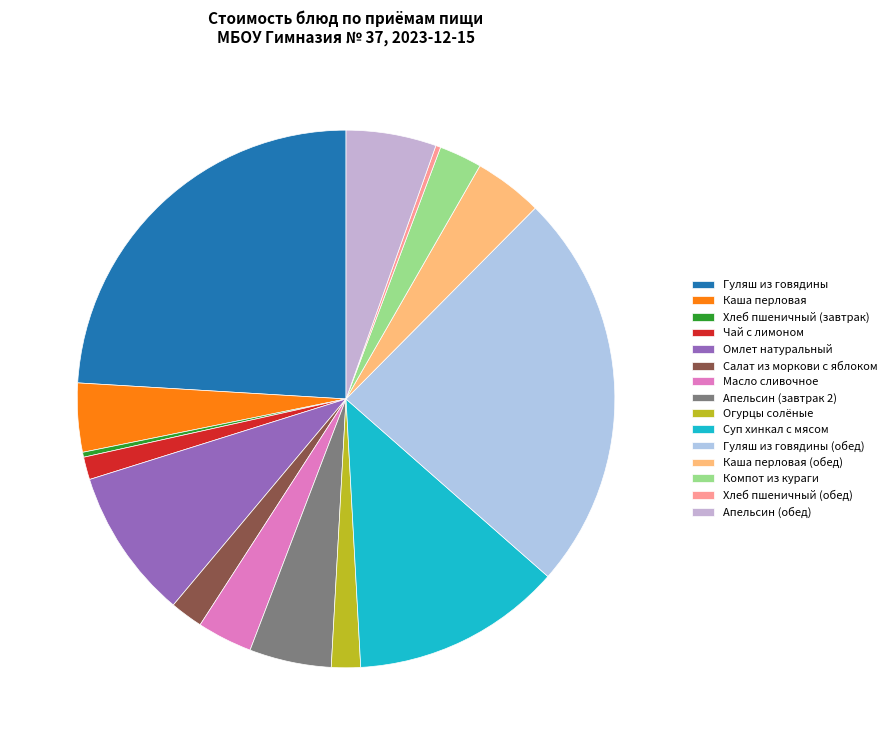

Count the number of slices in the pie.

15